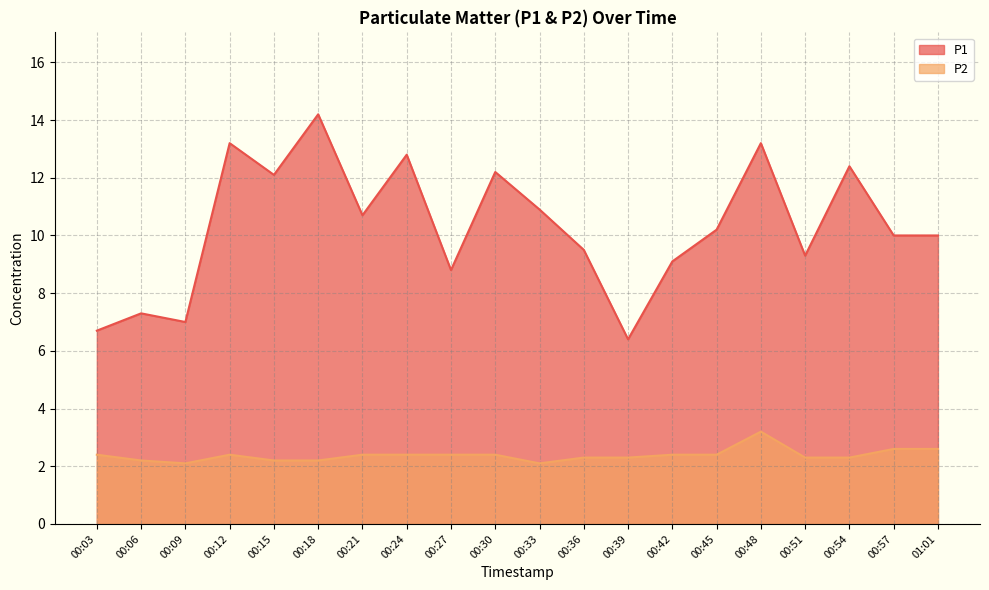

What is the average value of the P1 series?

10.3